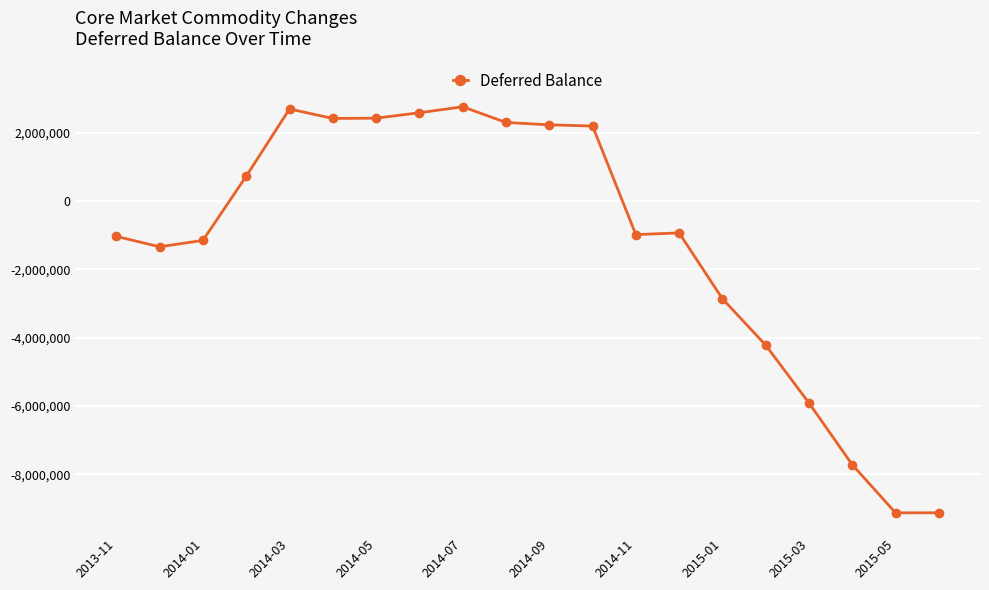

True or false: the data has more than 2 interior local peaks.

True